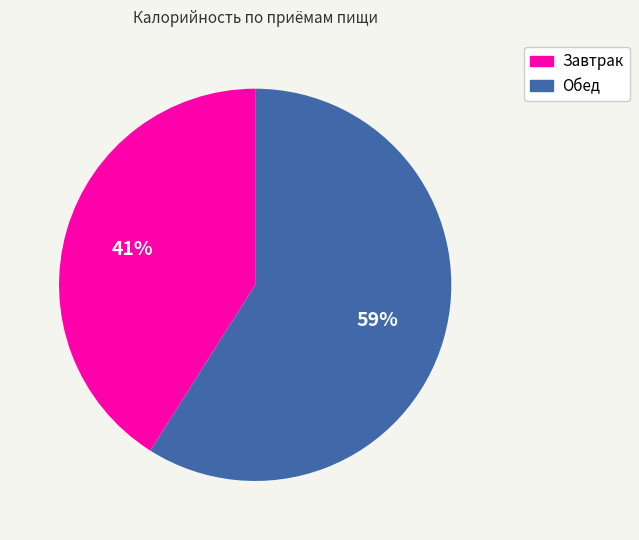

Is Завтрак the majority of the pie?

No